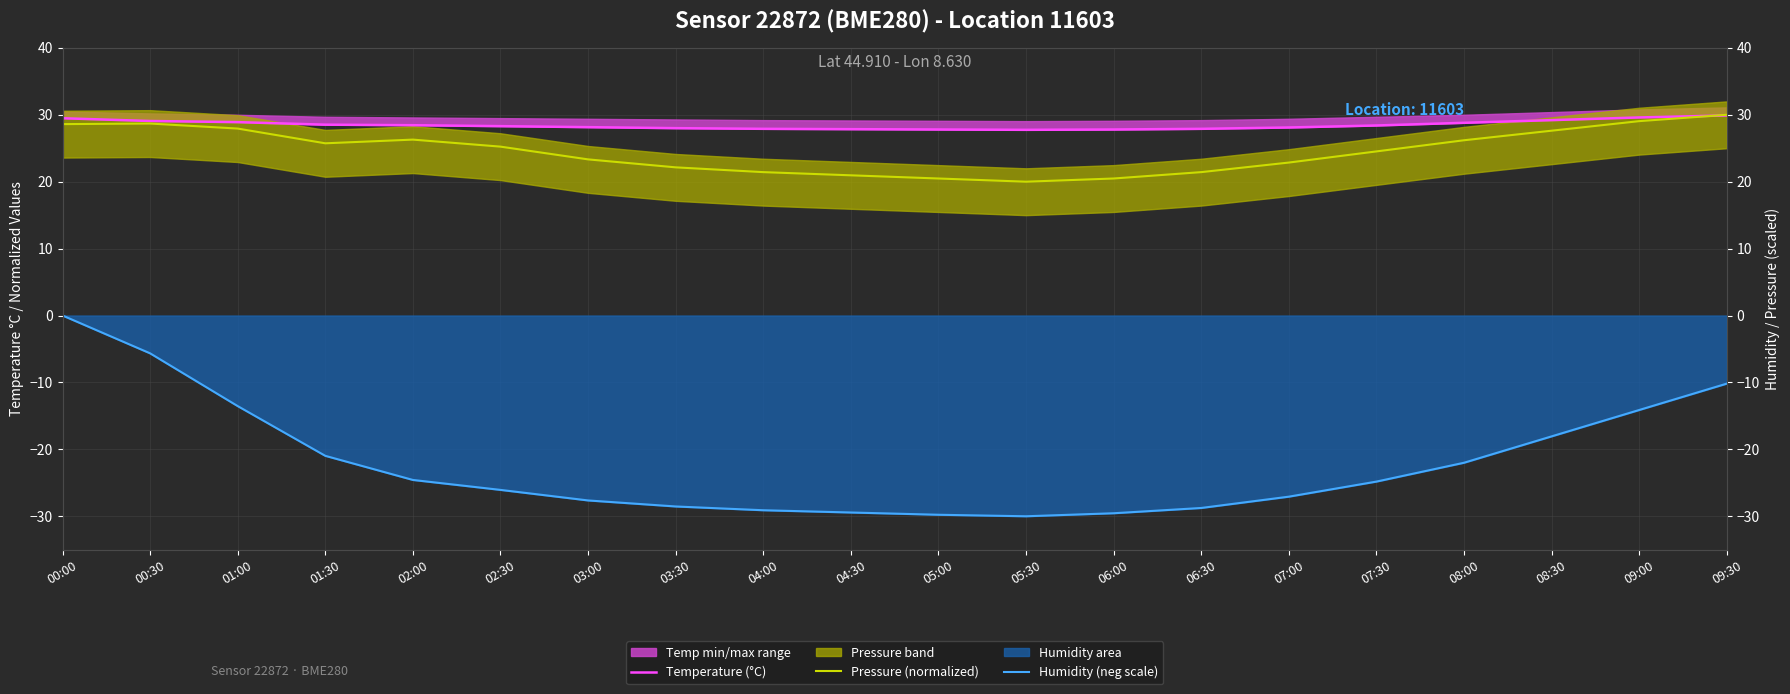

True or false: Temperature (°C) and Humidity (neg scale) intersect in this chart.

False